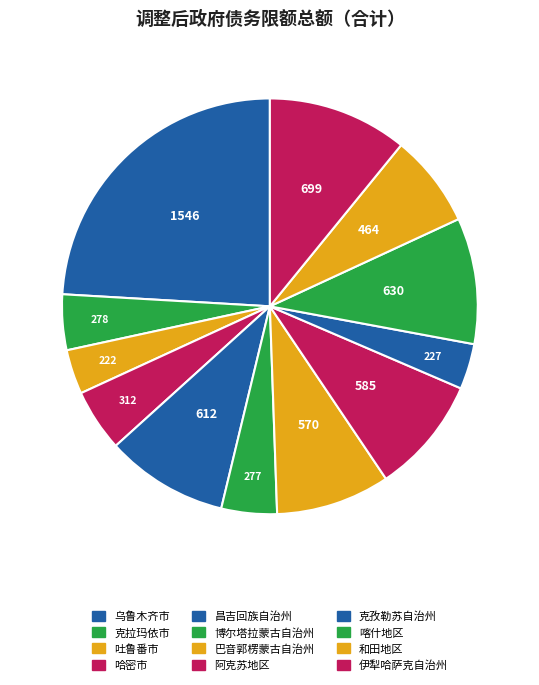

What is the ratio of the value at 喀什地区 to the value at 巴音郭楞蒙古自治州?

1.1